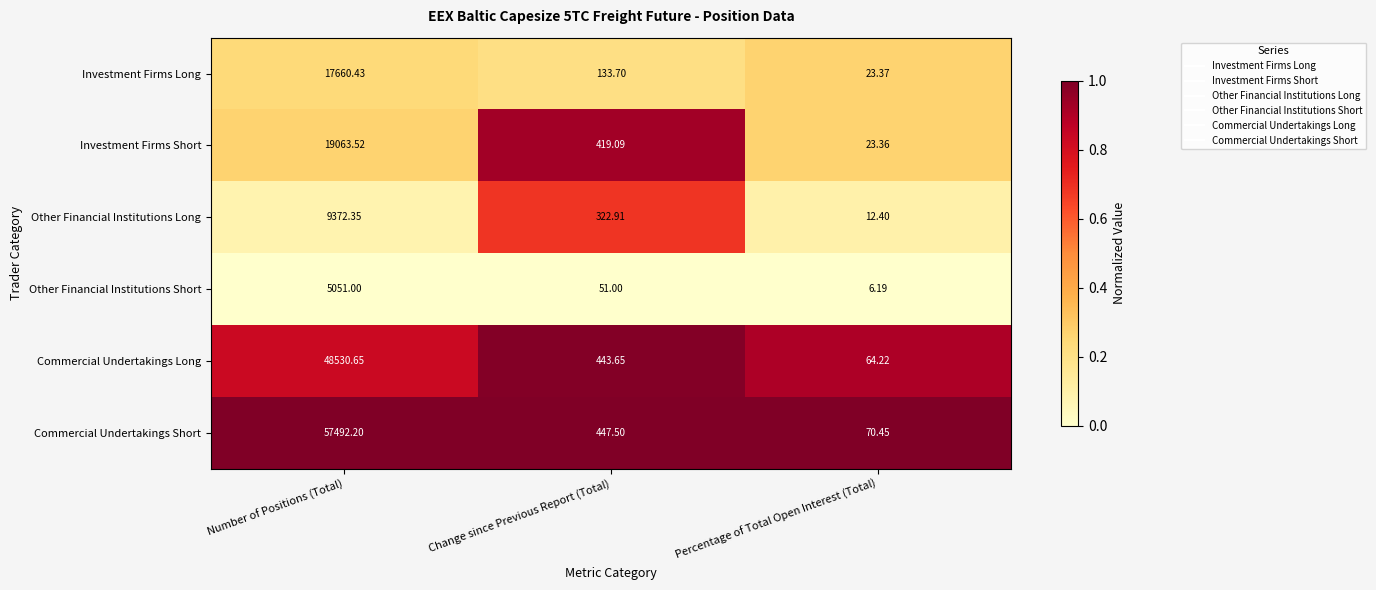

Where does the Other Financial Institutions Short series first go above 51?

Number of Positions (Total)